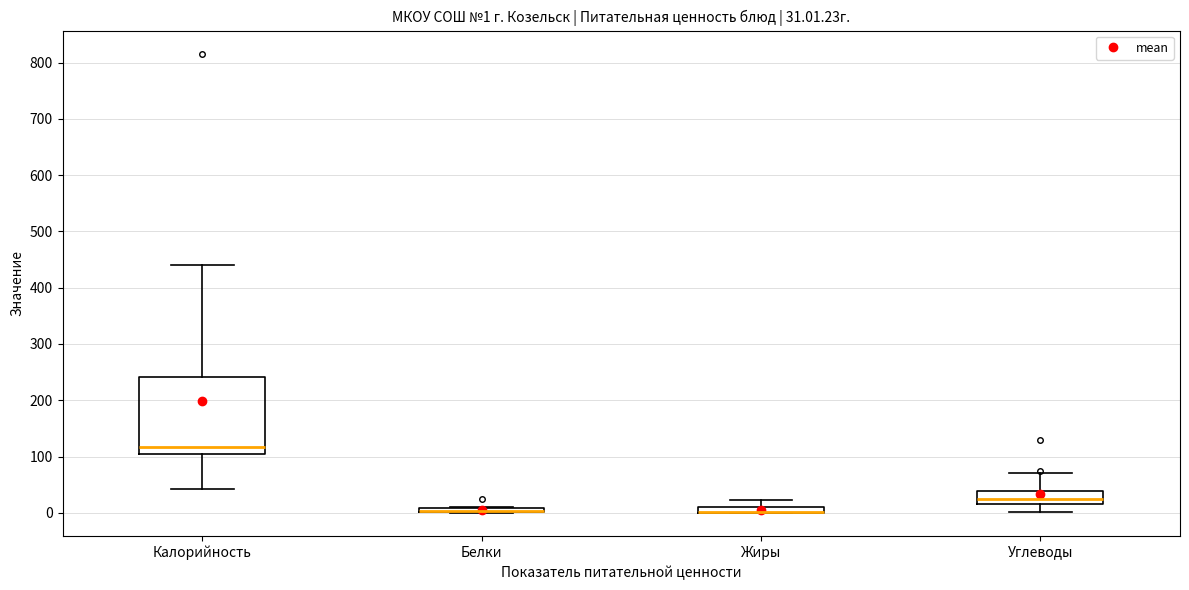

Which box is the tallest, from its lower edge to its upper edge?

Калорийность